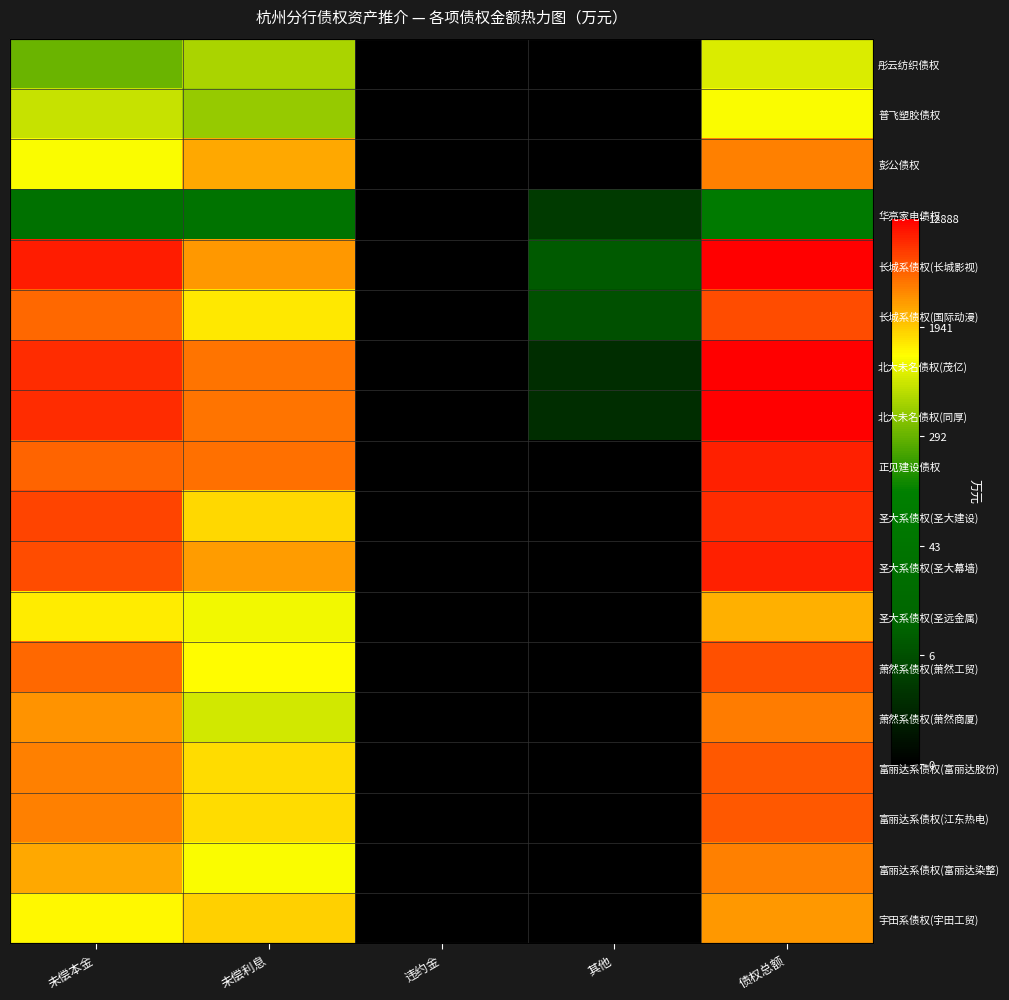

At which category does the chart reach its minimum across all series?

违约金